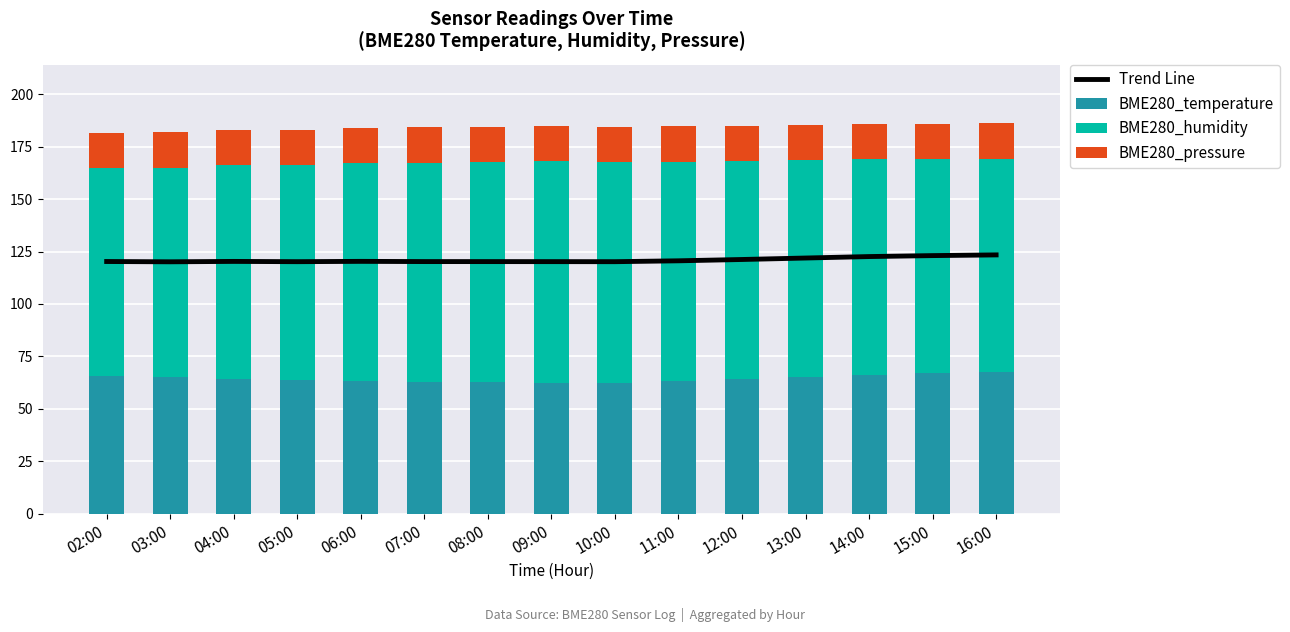

List the series in order of their peak value, highest first.

Trend Line, BME280_humidity, BME280_temperature, BME280_pressure